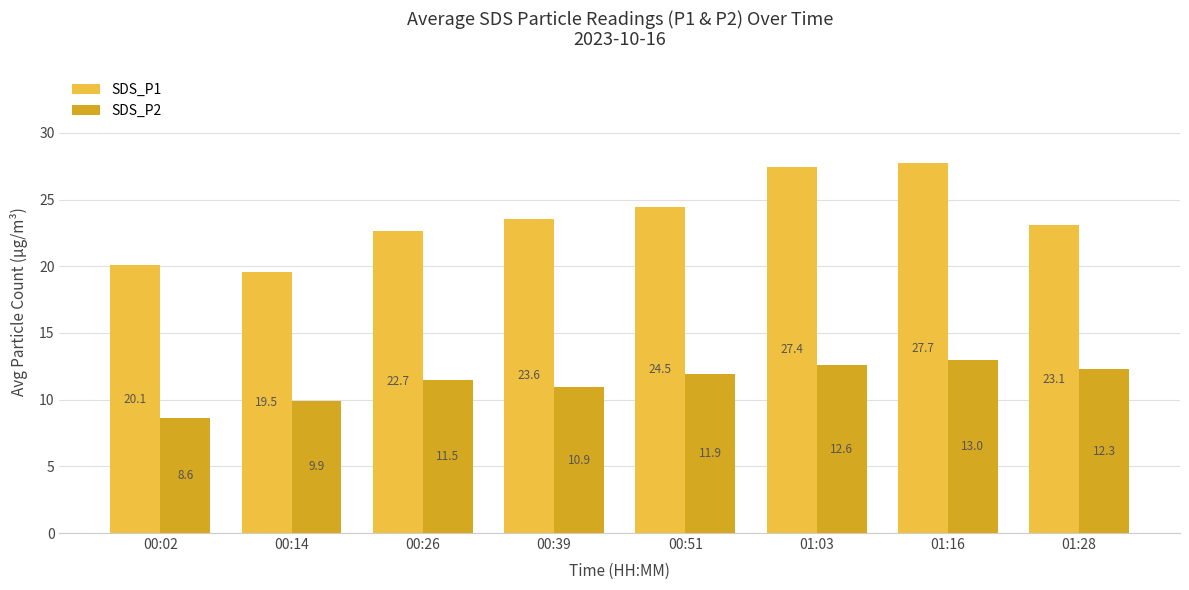

How many bars are there in each group?

2